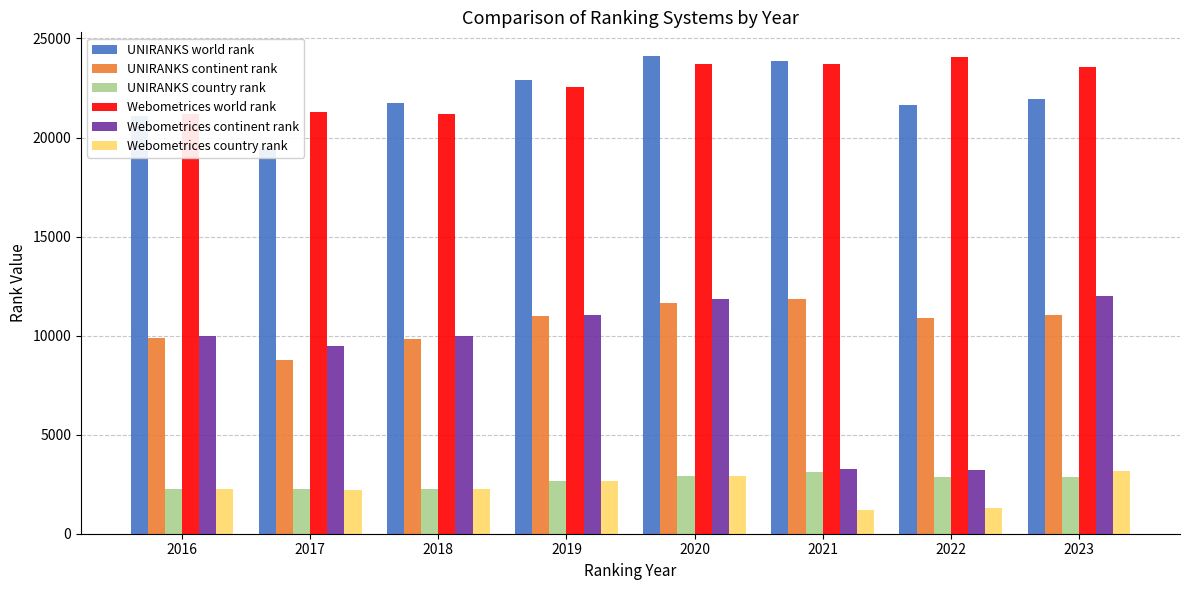

True or false: UNIRANKS country rank has a value of 1484 at 2023.

False